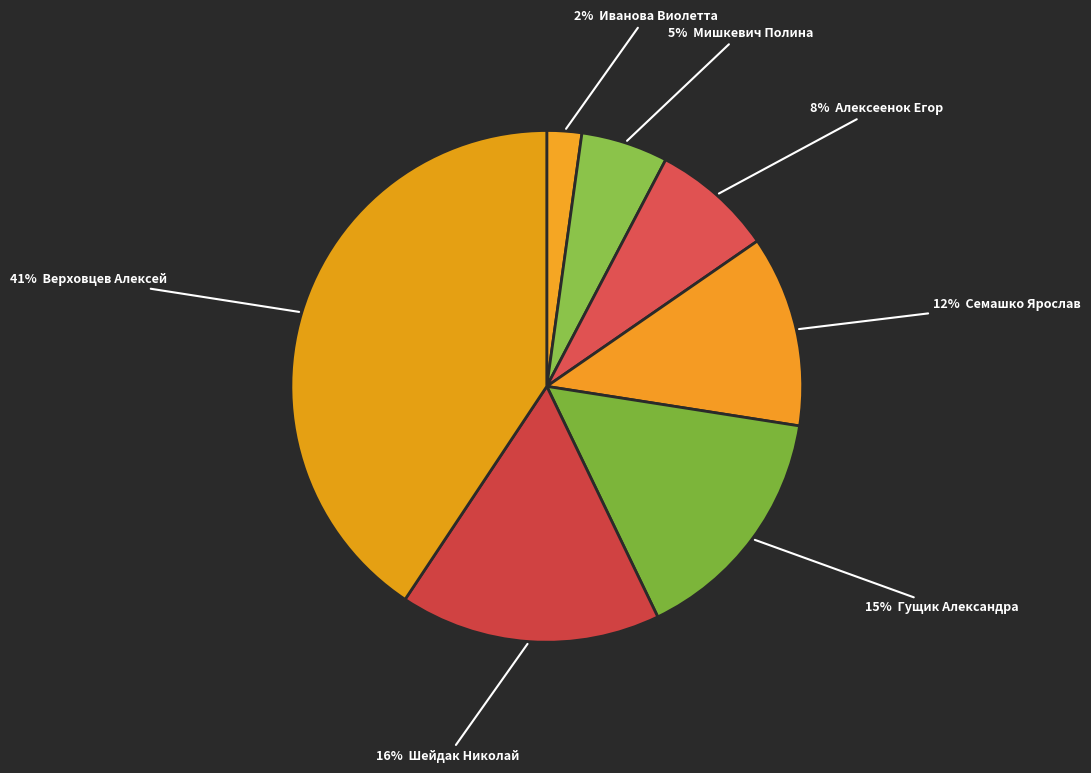

How many segments does this pie chart have?

7